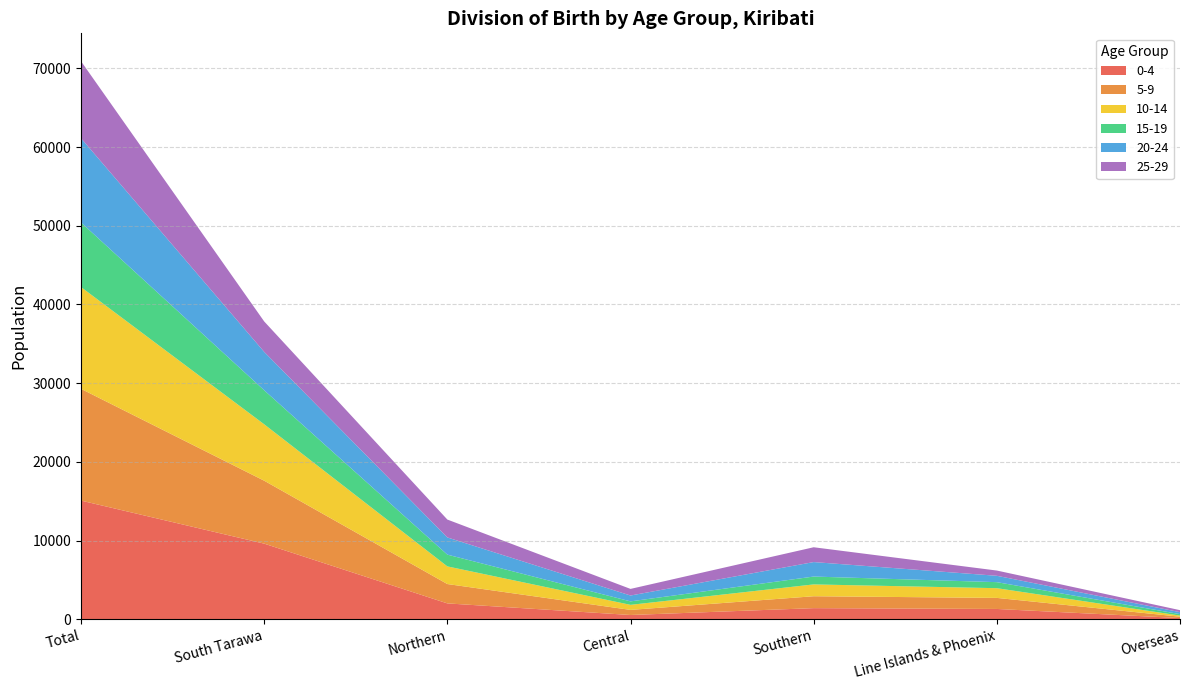

Reading right to left, extract all data points from this chart.

0-4: 159	1317	1420	549	2023	9615	15083
5-9: 174	1405	1513	648	2460	7997	14197
10-14: 142	1234	1502	642	2241	7166	12928
15-19: 186	766	999	441	1495	4321	8208
20-24: 251	808	1840	744	2183	4877	10703
25-29: 253	667	1882	840	2272	3867	9781